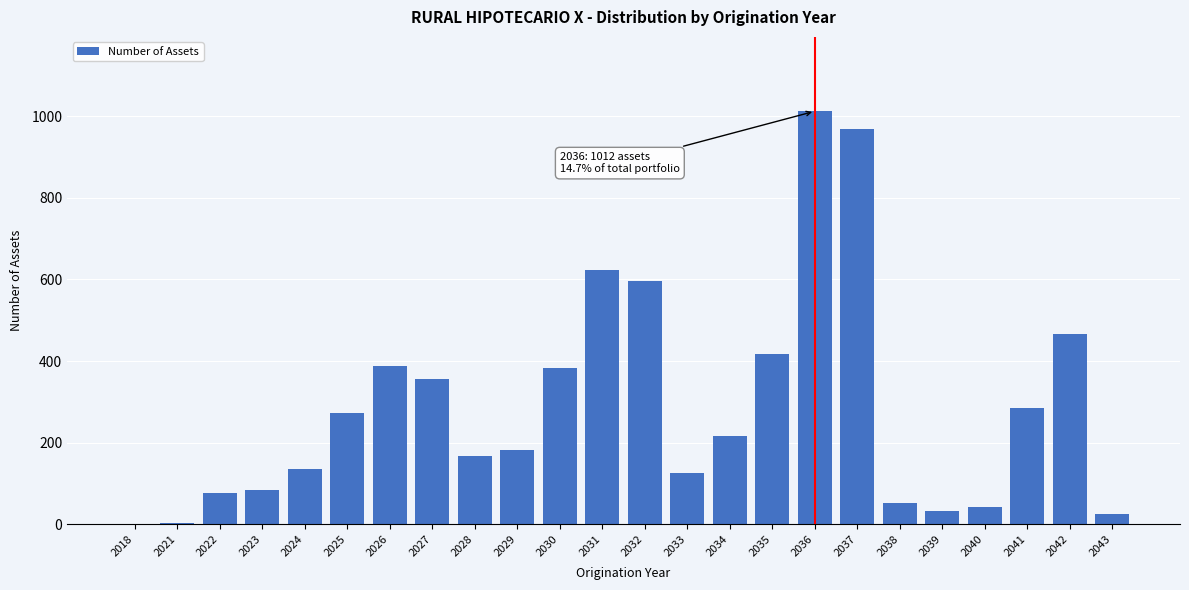

Where is the data nearest to the value 506?

2042